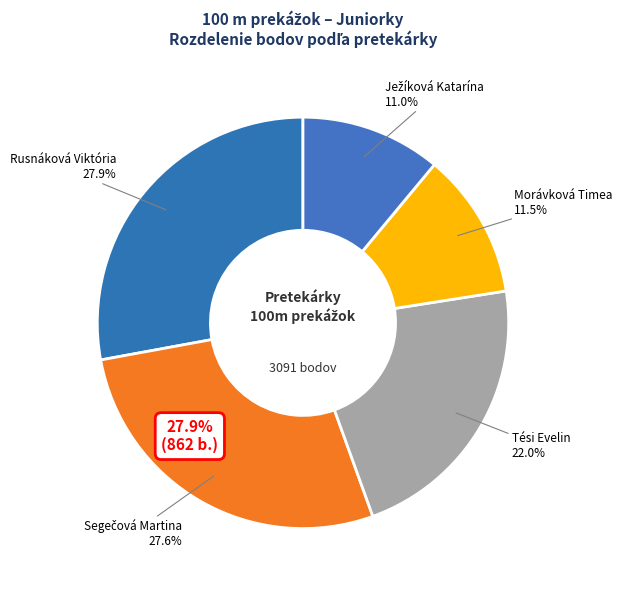

Which slice is the largest?

Rusnáková Viktória